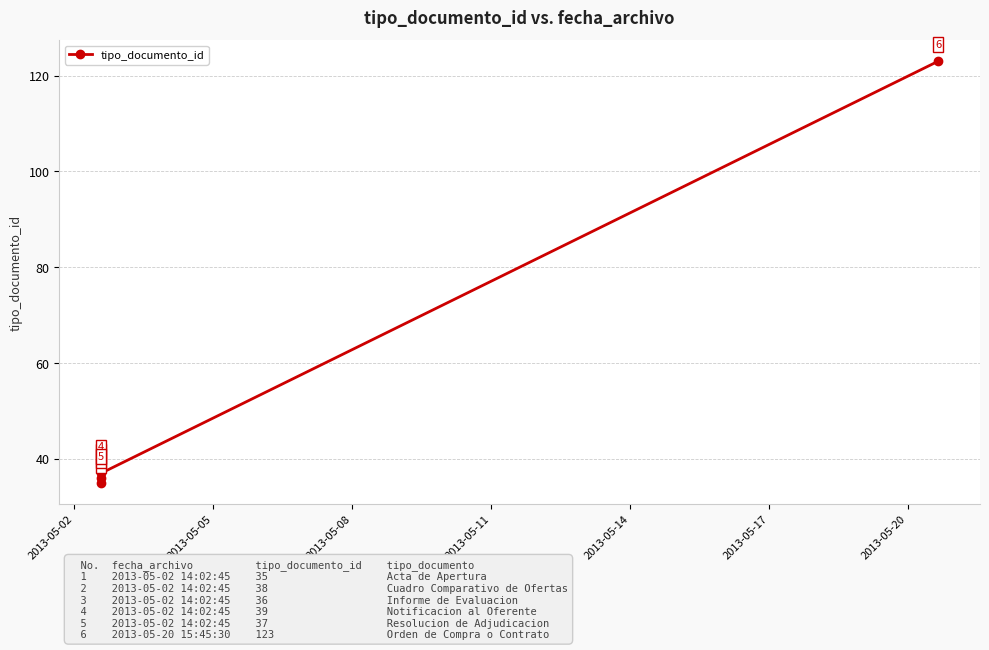

Reading left to right, what are all the values shown in this chart?

35	38	36	39	37	123